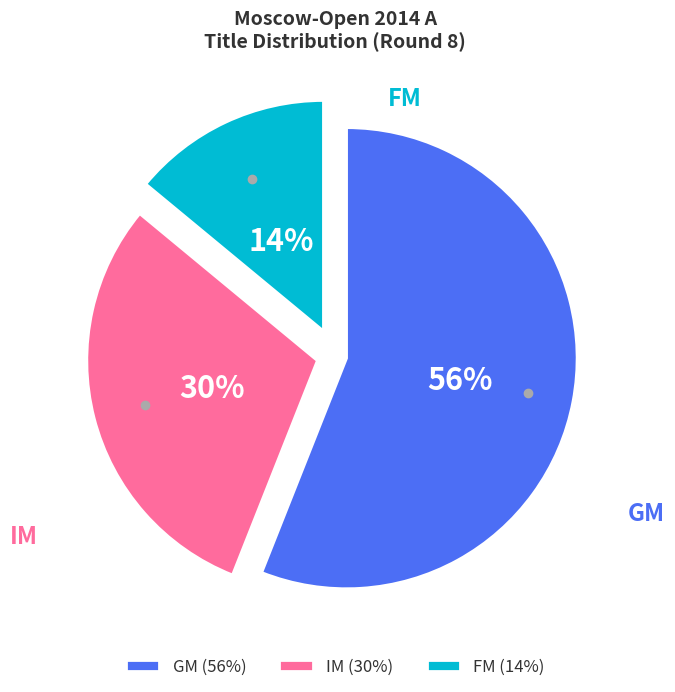

What percentage is the GM slice, to the nearest percent?

56%